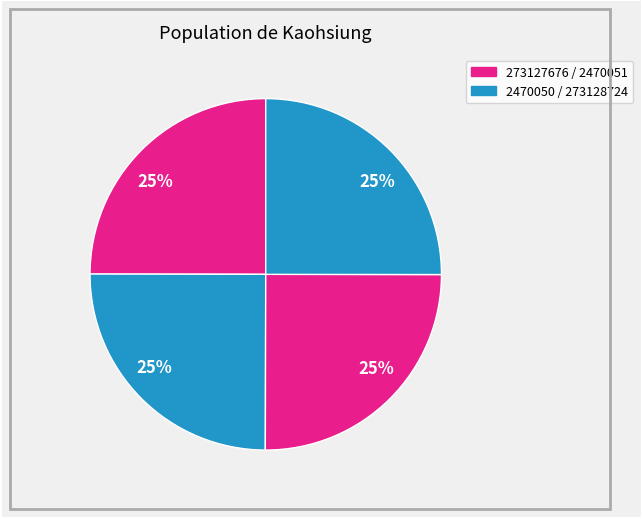

Count the number of slices in the pie.

4